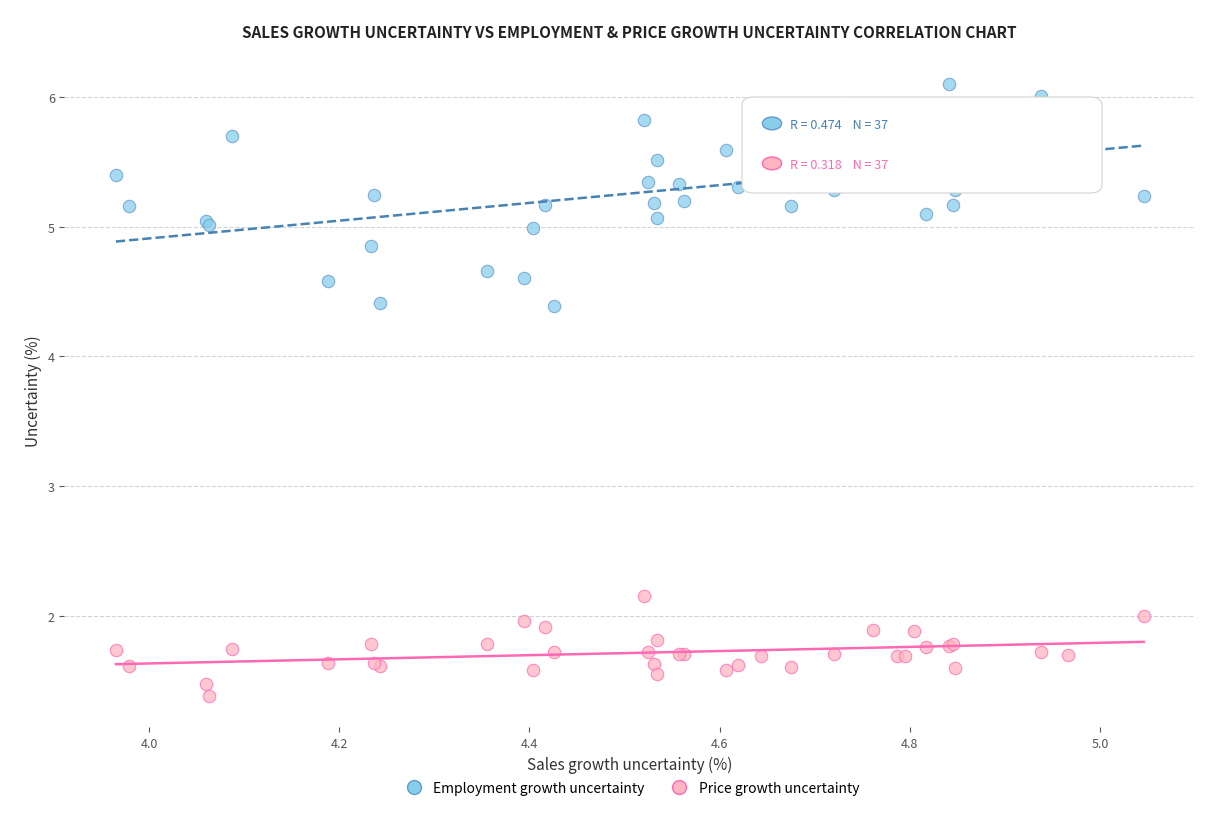

In the Price growth uncertainty series, what Y value is closest to 1?

1.4